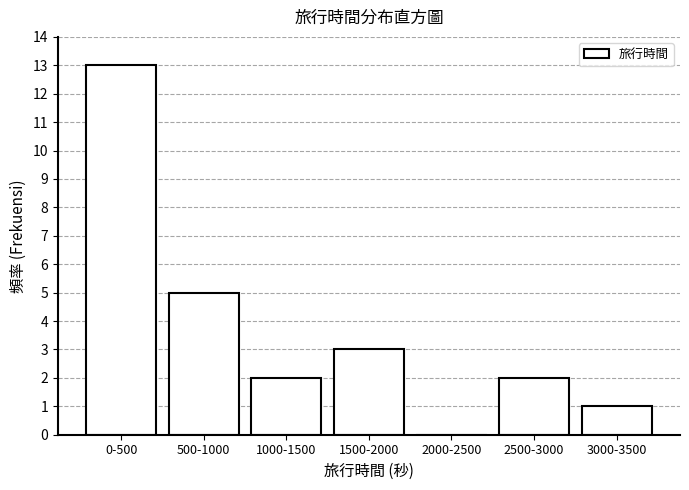

Reading left to right, extract all data points from this chart.

0-500=13	500-1000=5	1000-1500=2	1500-2000=3	2000-2500=0	2500-3000=2	3000-3500=1